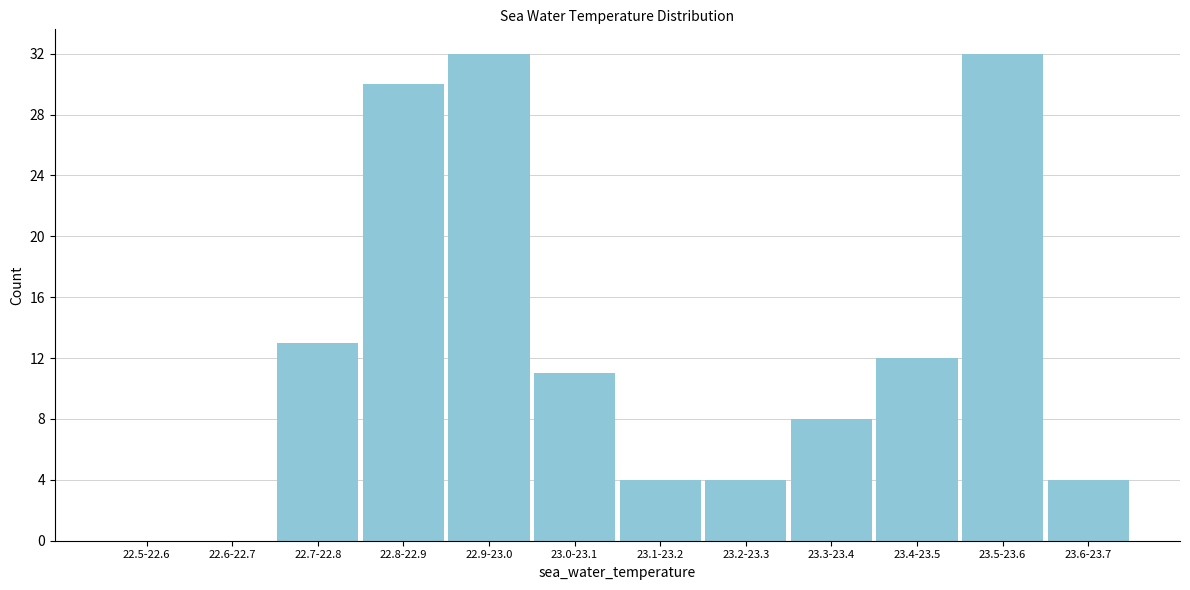

Reading left to right, list all the values displayed in this chart.

22.5-22.6=0	22.6-22.7=0	22.7-22.8=13	22.8-22.9=30	22.9-23.0=32	23.0-23.1=11	23.1-23.2=4	23.2-23.3=4	23.3-23.4=8	23.4-23.5=12	23.5-23.6=32	23.6-23.7=4